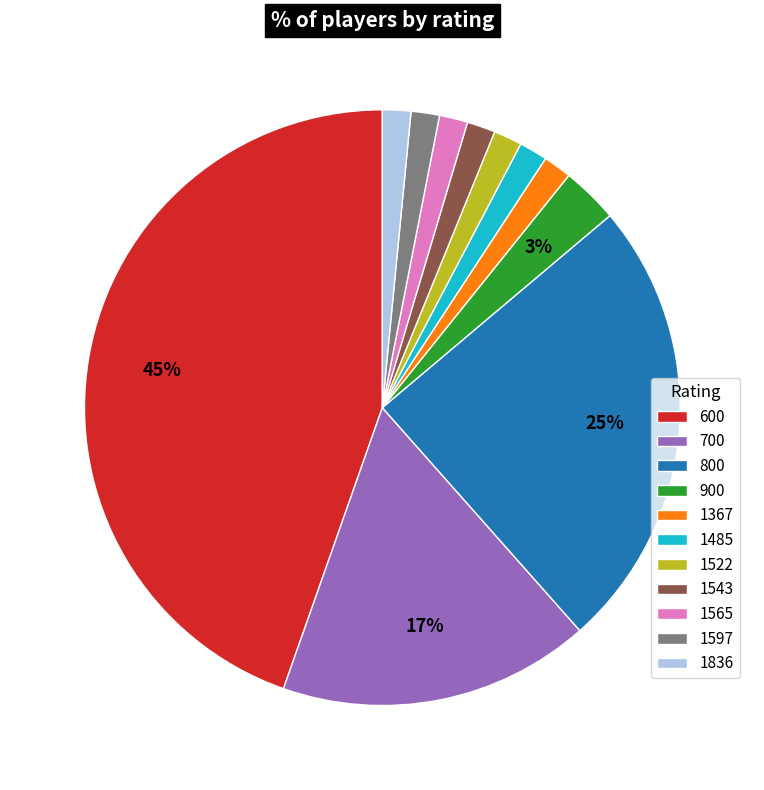

Count the number of slices in the pie.

11